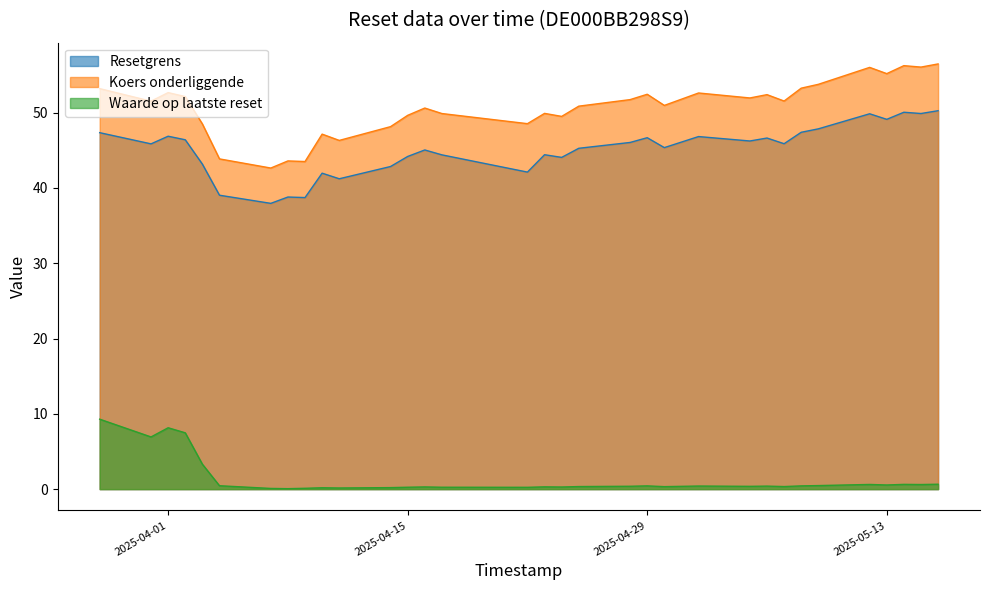

What is the label of the 9th point from the right?

2025-05-06